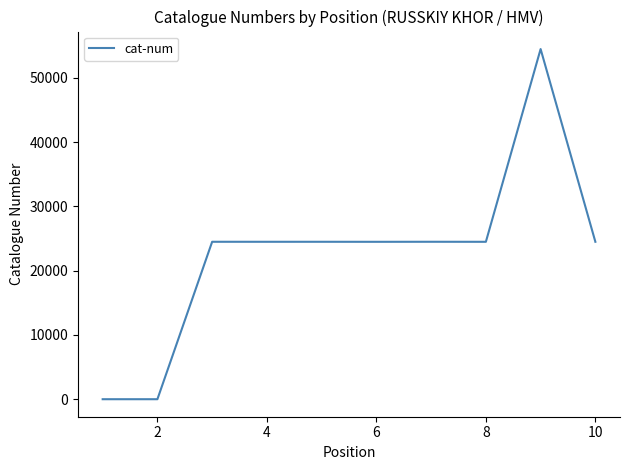

What is the greatest value displayed?

54502